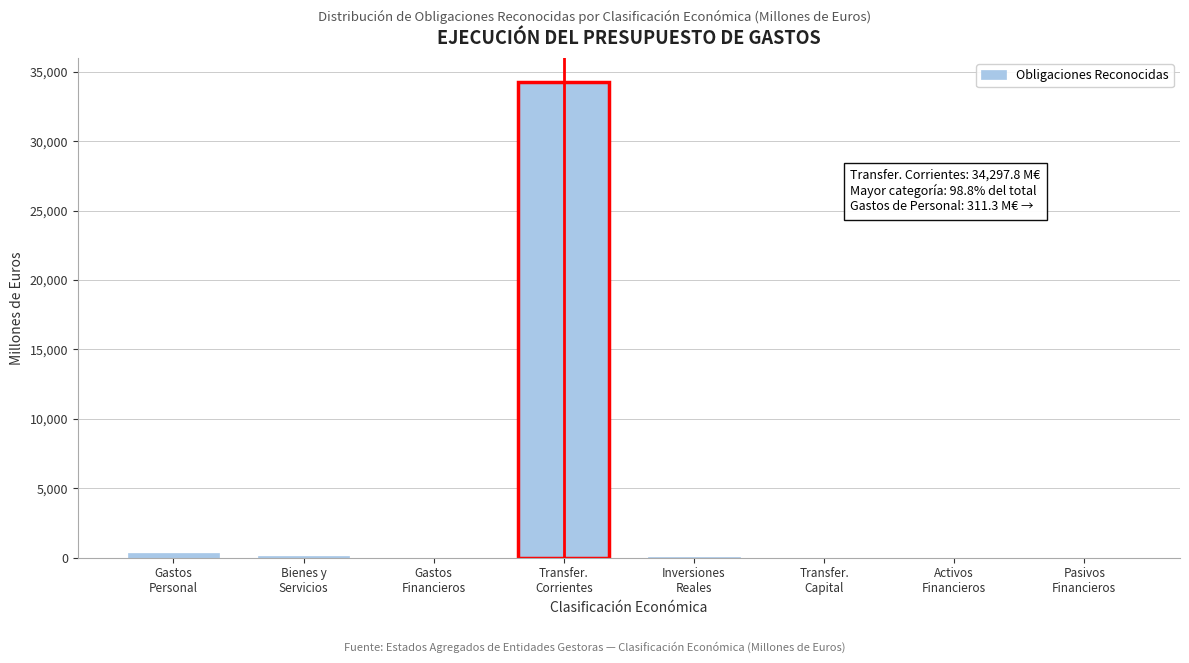

What is the sum of all values?

34729.6